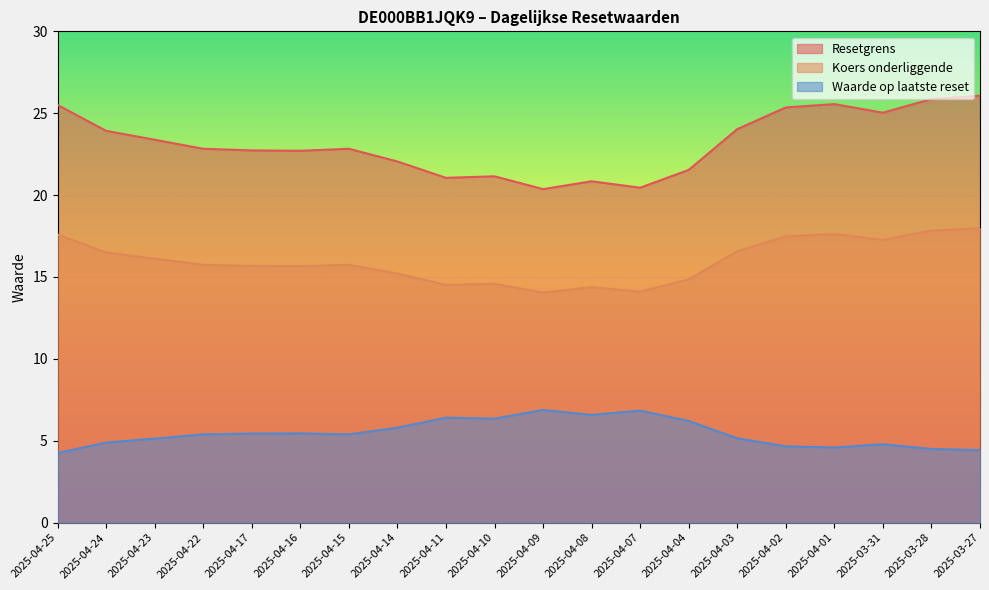

What is the difference between the maximum and minimum values in the Resetgrens series?

5.7